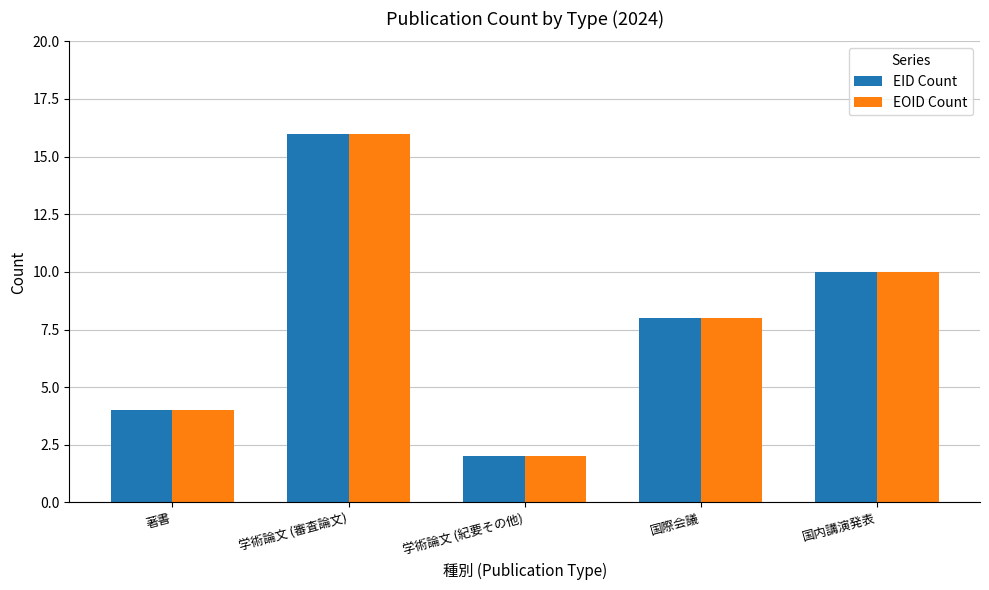

What is the minimum value shown in the chart?

2